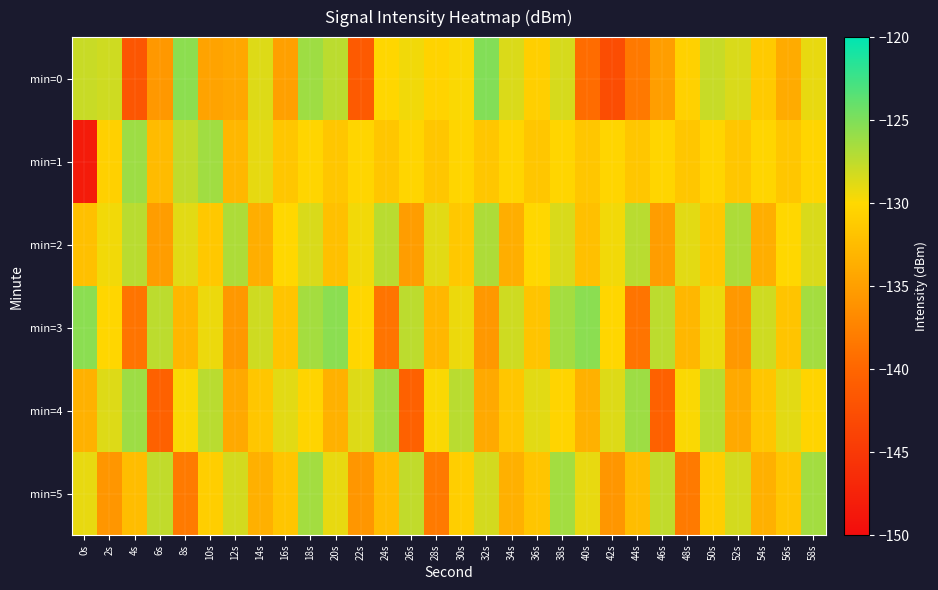

Between 14s and 34s, which is larger?

34s